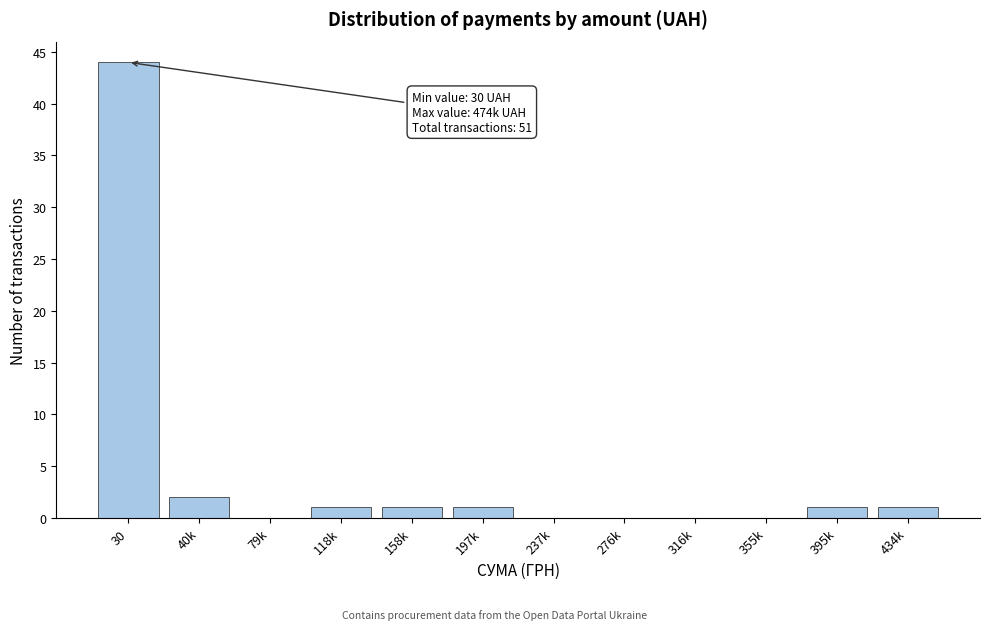

Reading right to left, extract all data points from this chart.

434k=1	395k=1	355k=0	316k=0	276k=0	237k=0	197k=1	158k=1	118k=1	79k=0	40k=2	30=44